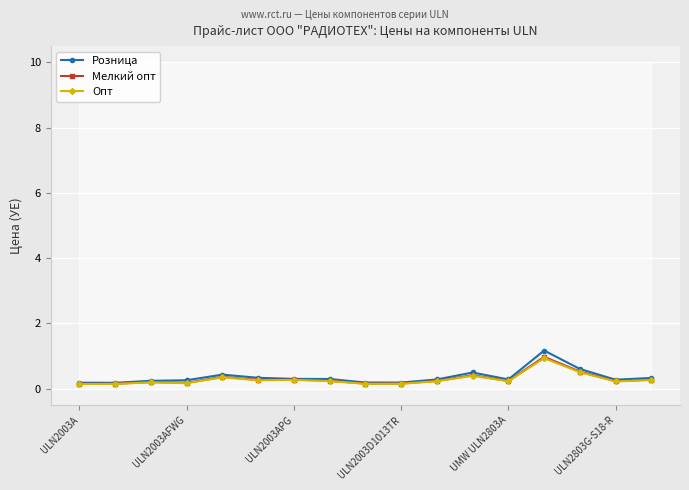

Does the chart display data point markers on the line(s)?

Yes